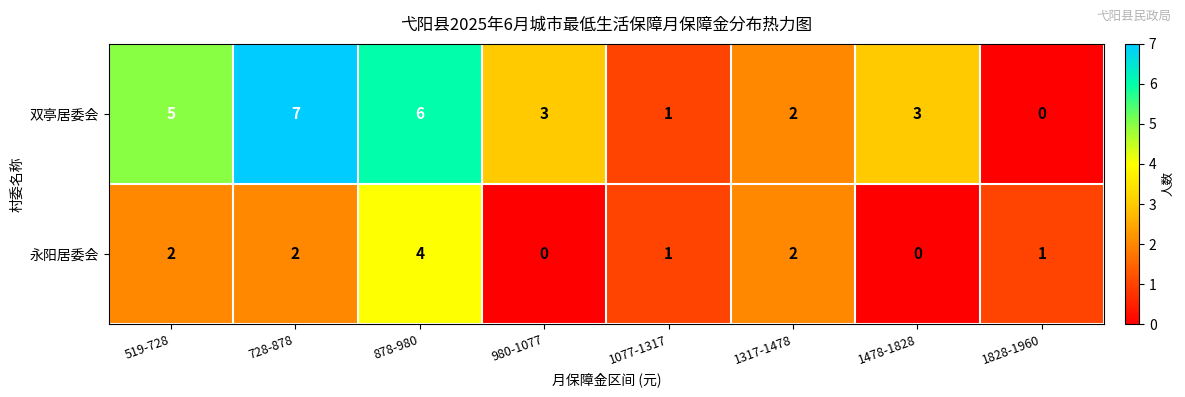

What is the maximum value for 双亭居委会?

7